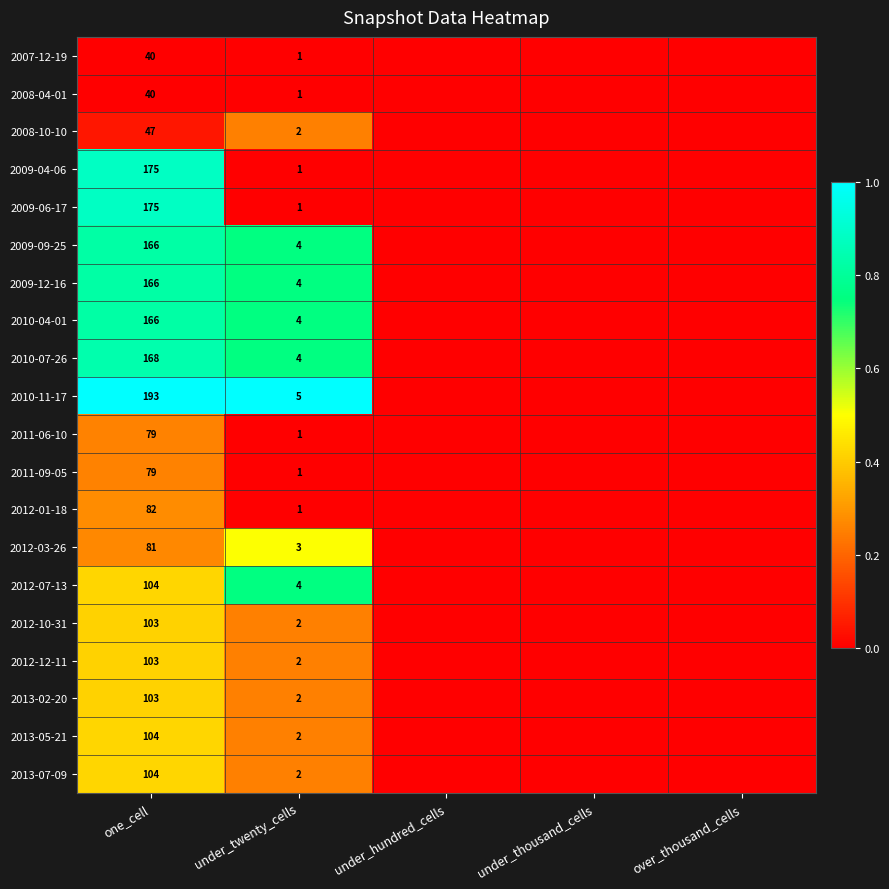

What is the total value across all series at under_twenty_cells?

47